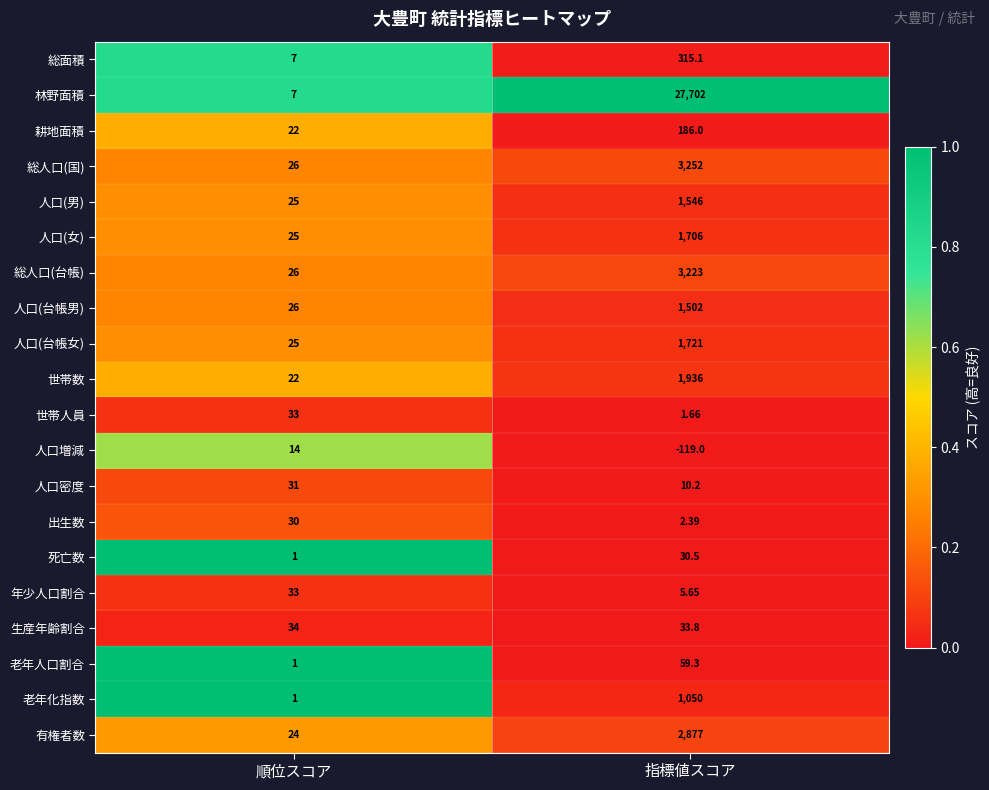

What is the total value across all series at 指標値スコア?

47040.6